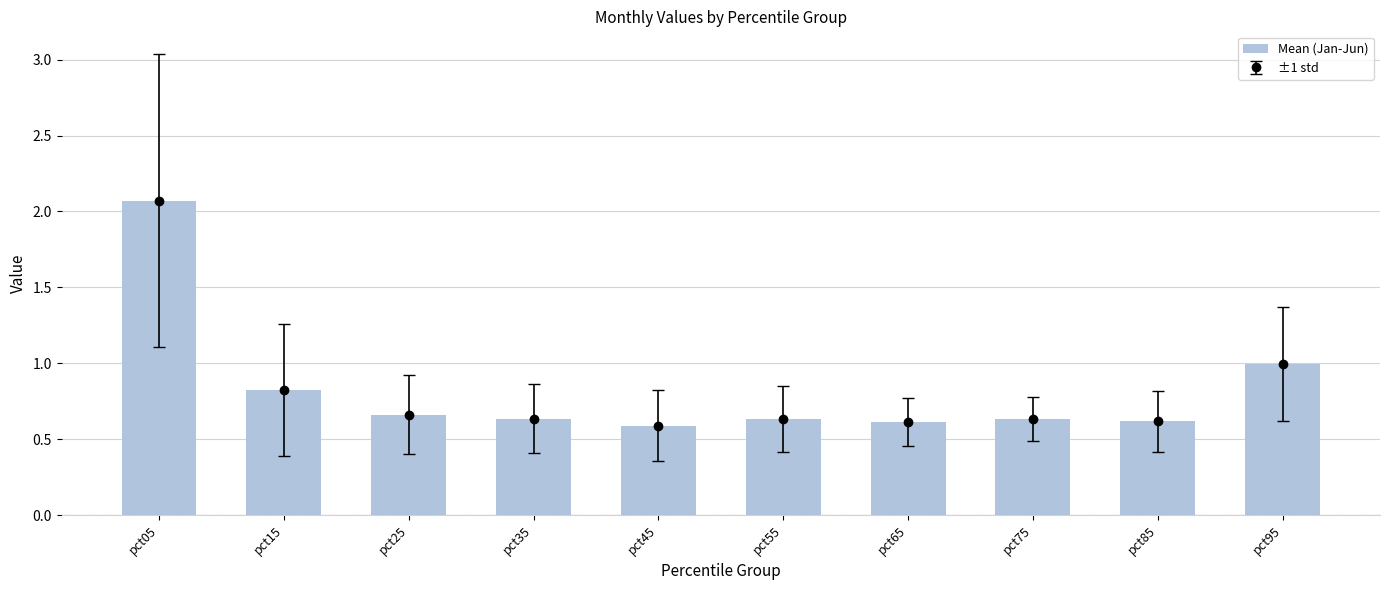

Which label corresponds to the smallest value in the chart?

pct45